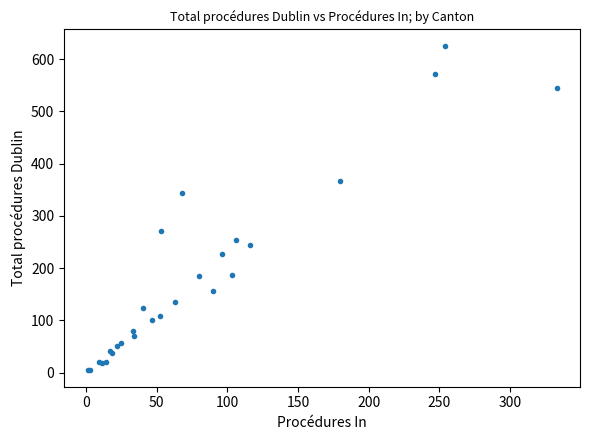

What Y value in the scatter plot is closest to 315?

343